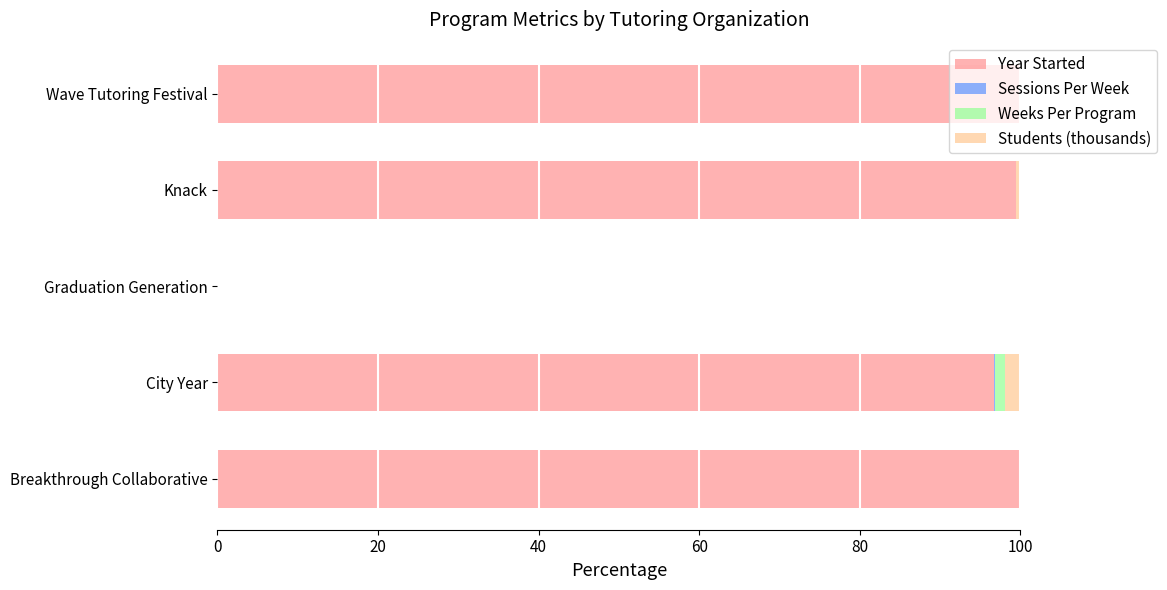

The Year Started series shows 100.0 at Wave Tutoring Festival. True or false?

True